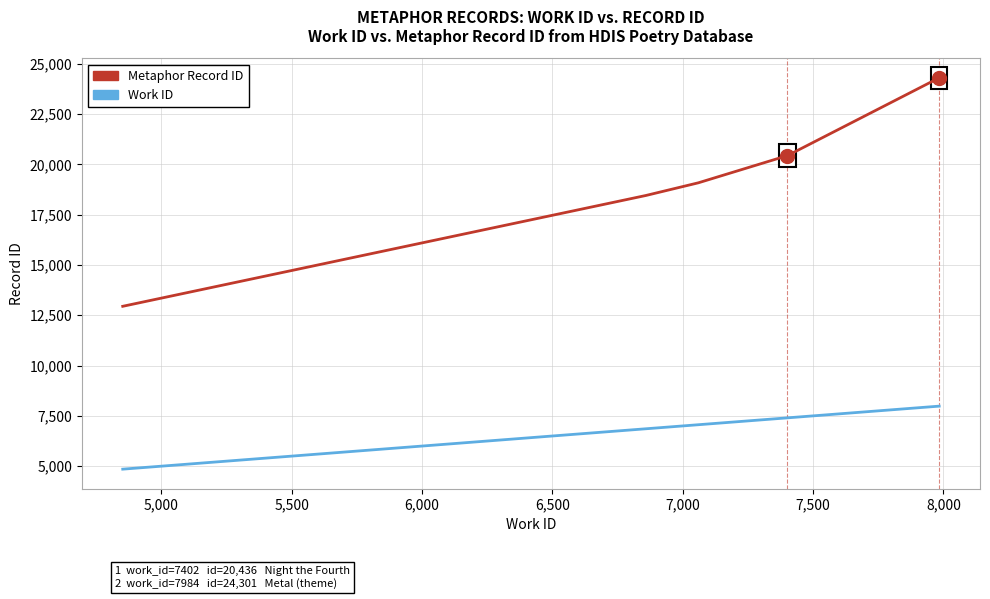

True or false: Metaphor Record ID has more than 1 points higher than both neighbors.

False